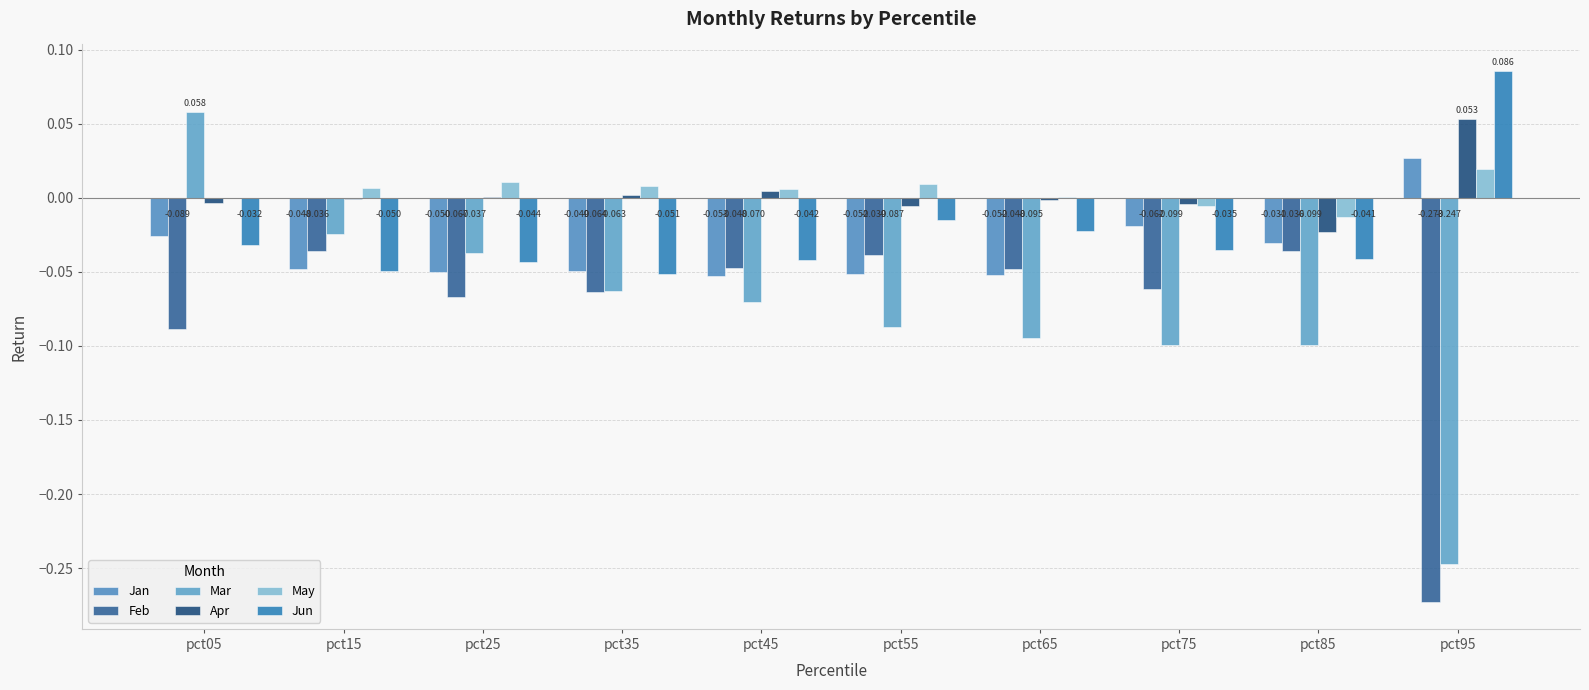

Is the value of Mar at pct05 greater than the value of Feb at pct65?

Yes